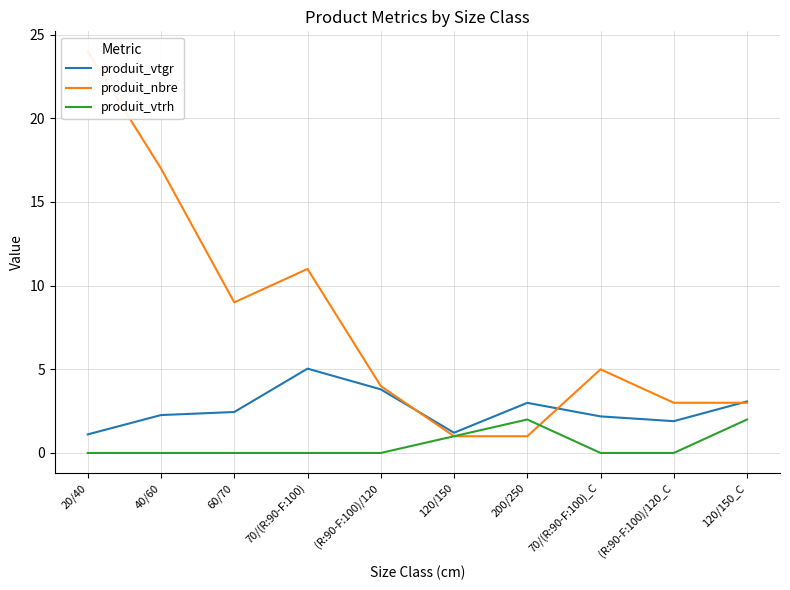

Rank the series by their average value, from highest to lowest.

produit_nbre, produit_vtgr, produit_vtrh